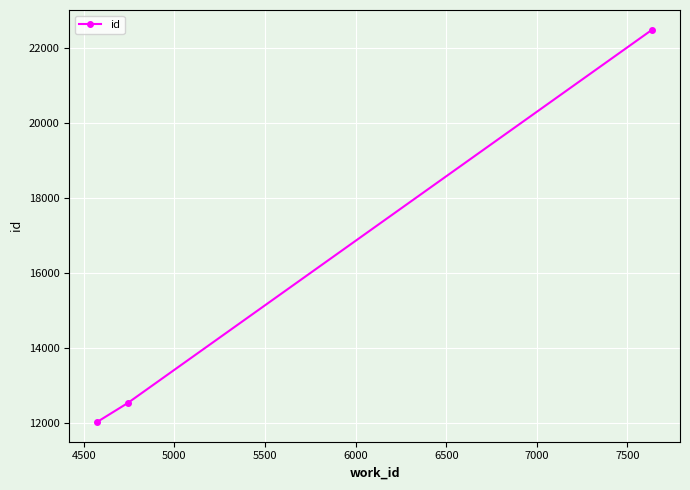

What is the value of the 2nd point from the left?

12526